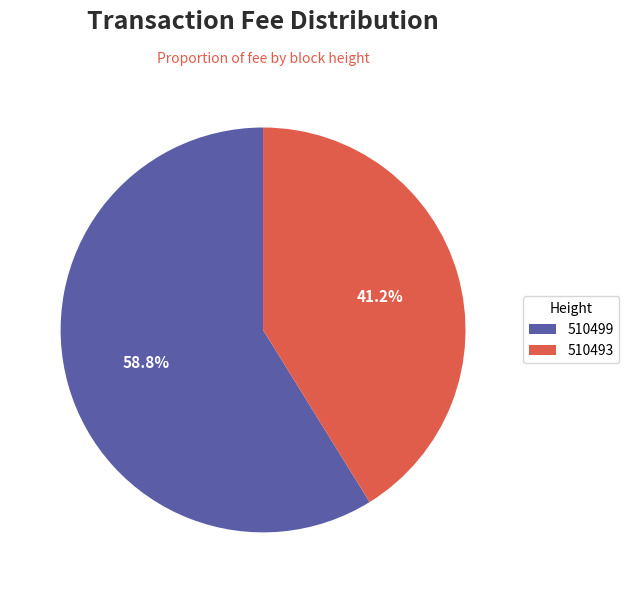

True or false: 510493 accounts for 41% of the total.

True